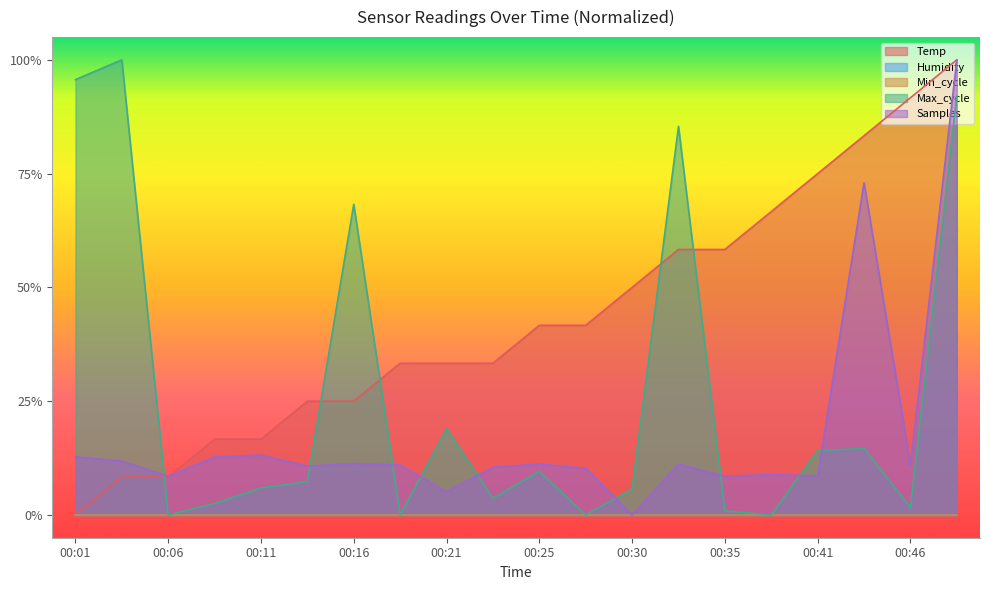

What is the maximum value for Temp?

1.0